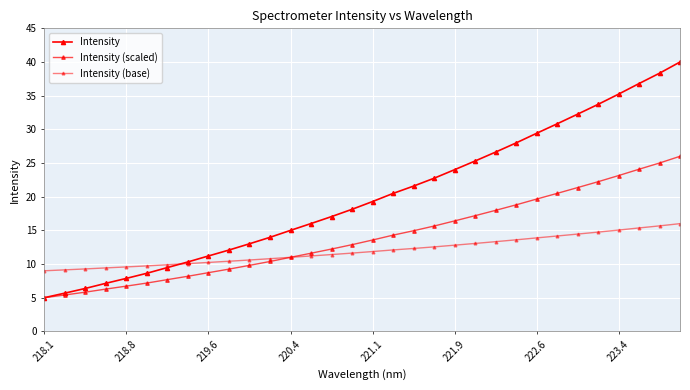

Does the chart display data point markers on the line(s)?

Yes